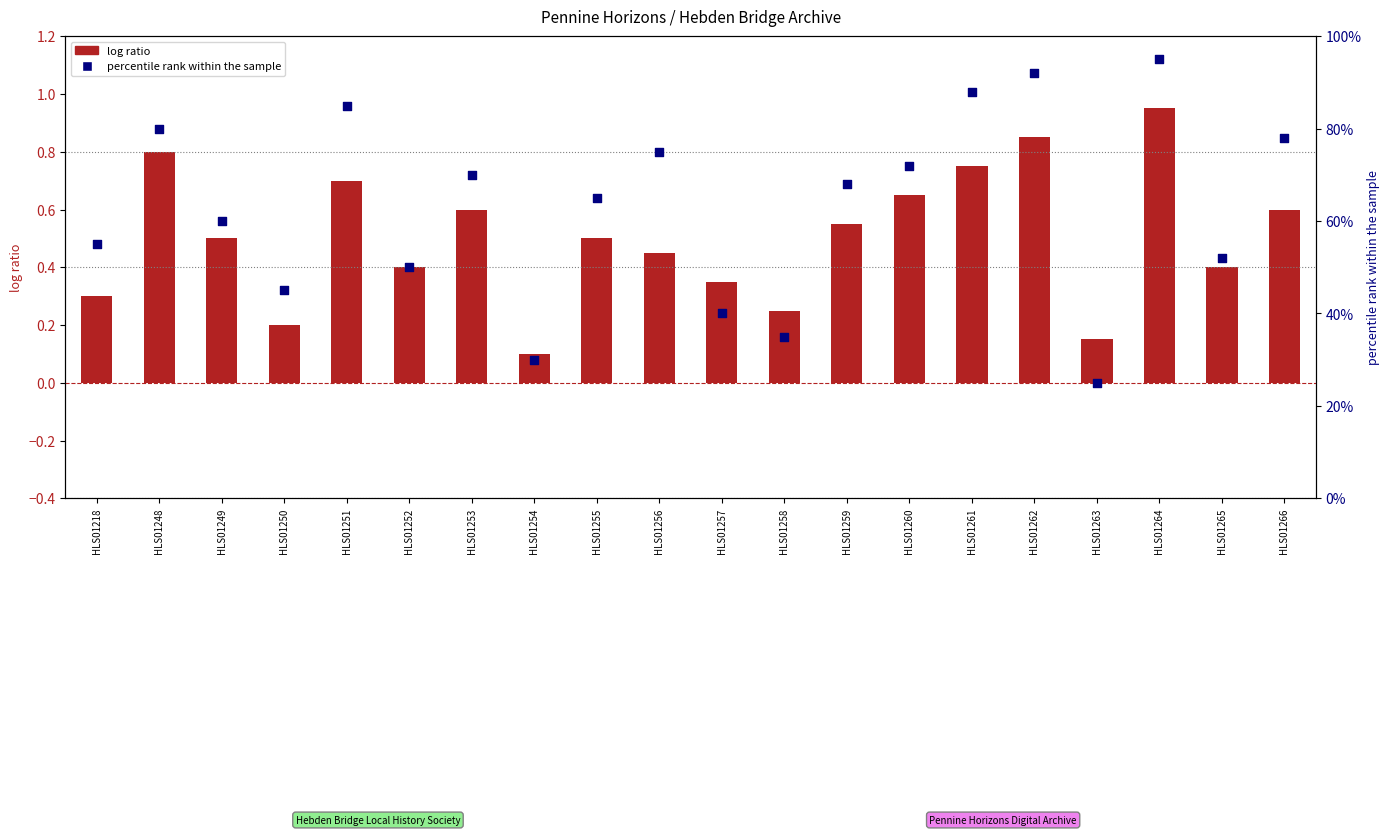

What is the total value across all series at HLS01260?

72.7